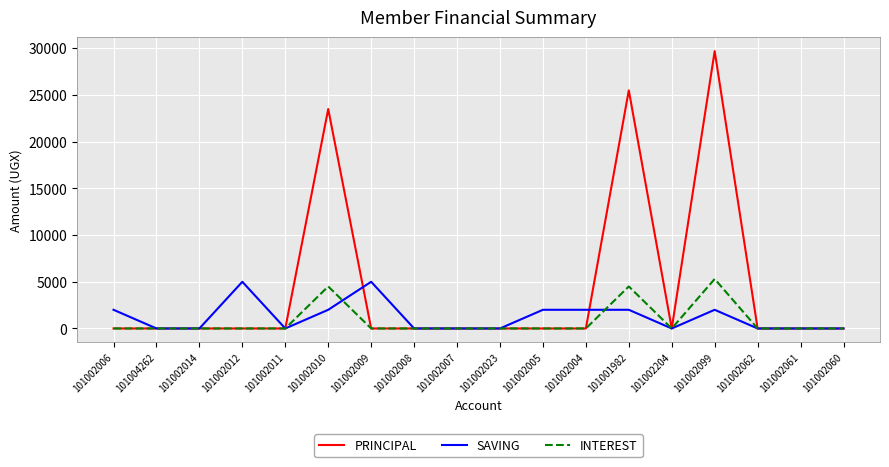

Reading right to left, what are all the values shown in this chart?

PRINCIPAL: 0	0	0	29700	0	25500	0	0	0	0	0	0	23500	0	0	0	0	0
SAVING: 0	0	0	2000	0	2000	2000	2000	0	0	0	5000	2000	0	5000	0	0	2000
INTEREST: 0	0	0	5300	0	4500	0	0	0	0	0	0	4500	0	0	0	0	0